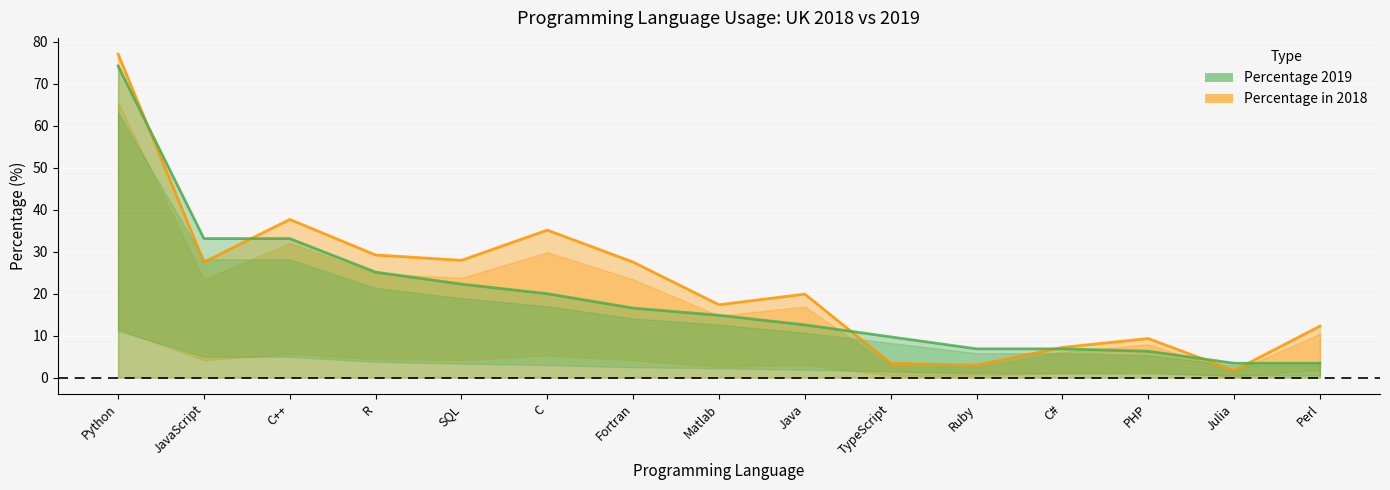

What is the average value of the Percentage in 2018 series?

22.4